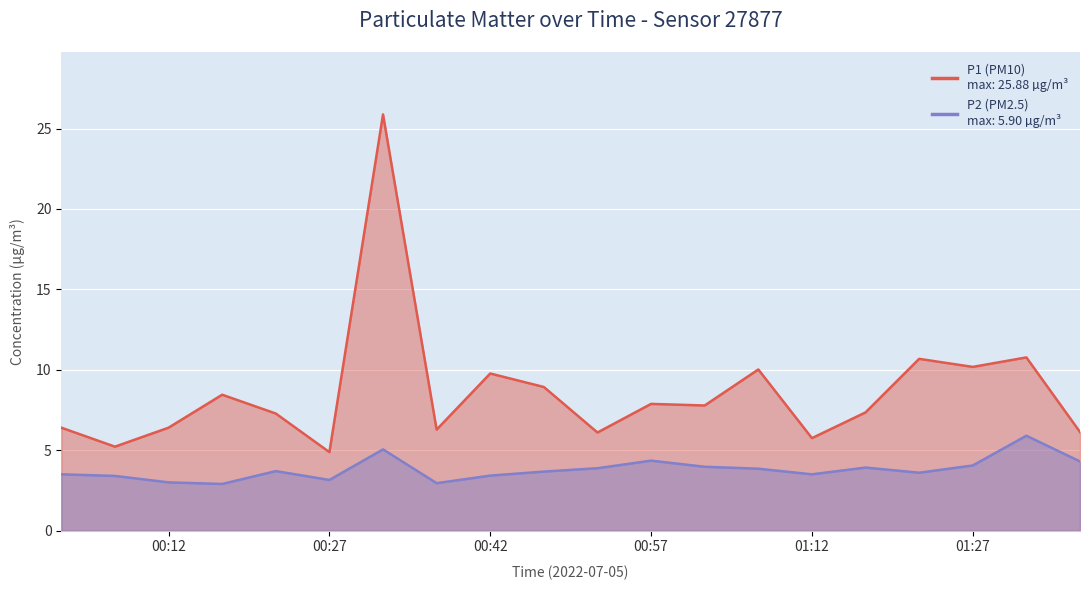

How many series are shown in this chart?

2